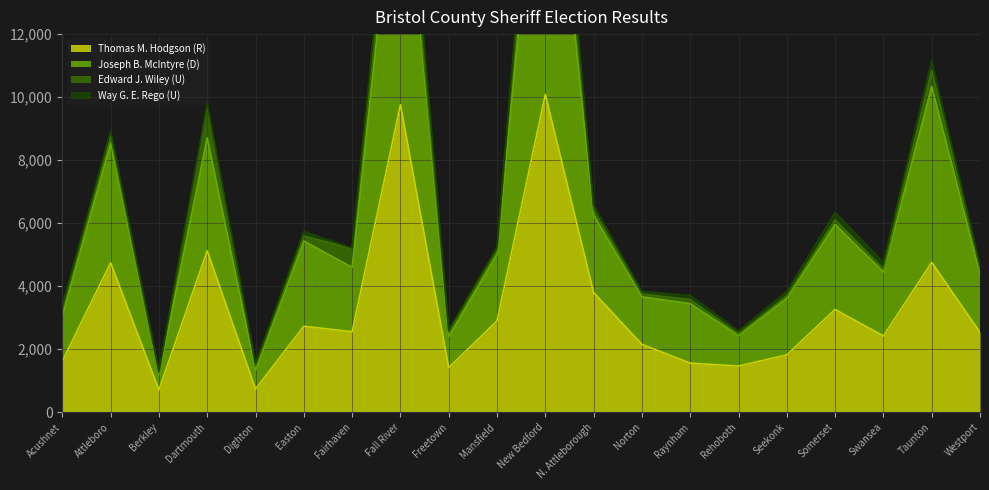

What is the difference between the highest and lowest values at Fairhaven?

2654